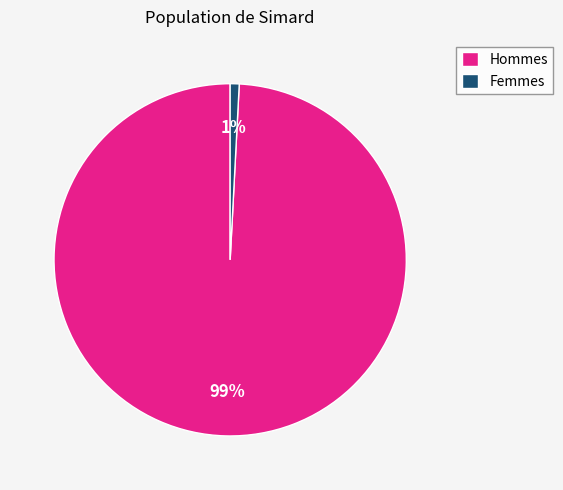

To the nearest percent, what is the difference between the largest and smallest slice percentages?

98%